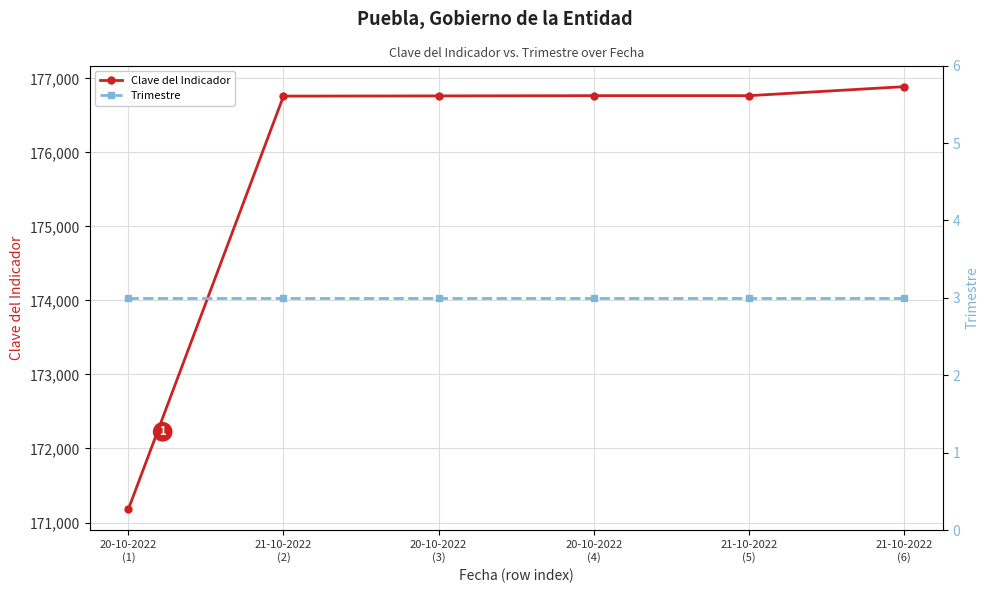

True or false: Clave del Indicador and Trimestre intersect in this chart.

False